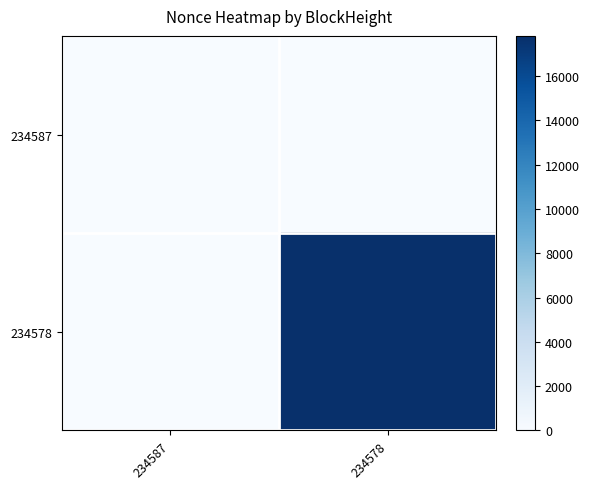

What is the maximum value shown in the chart?

17806